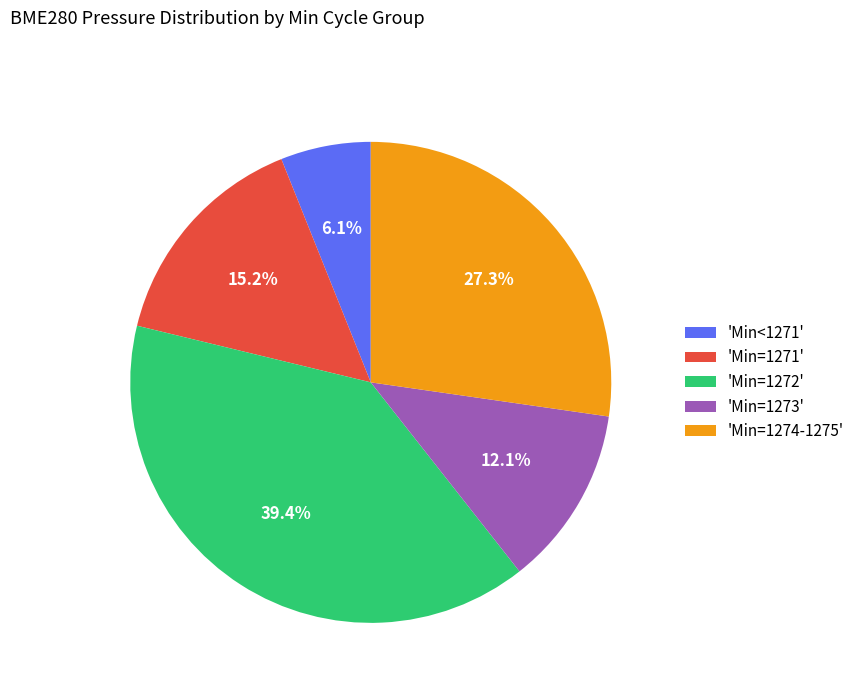

What is the smallest slice in the pie chart?

'Min<1271'